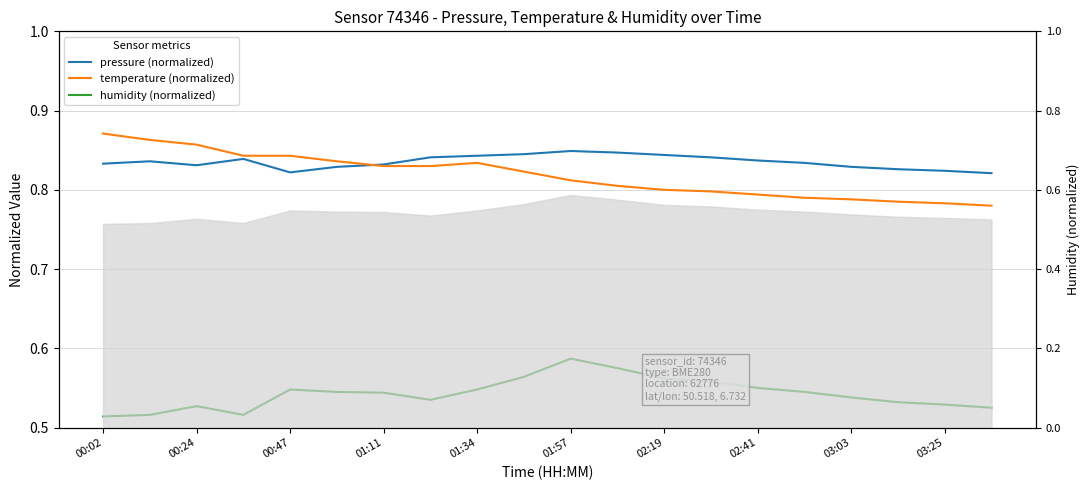

Which series has the largest range (max minus min)?

temperature (normalized)